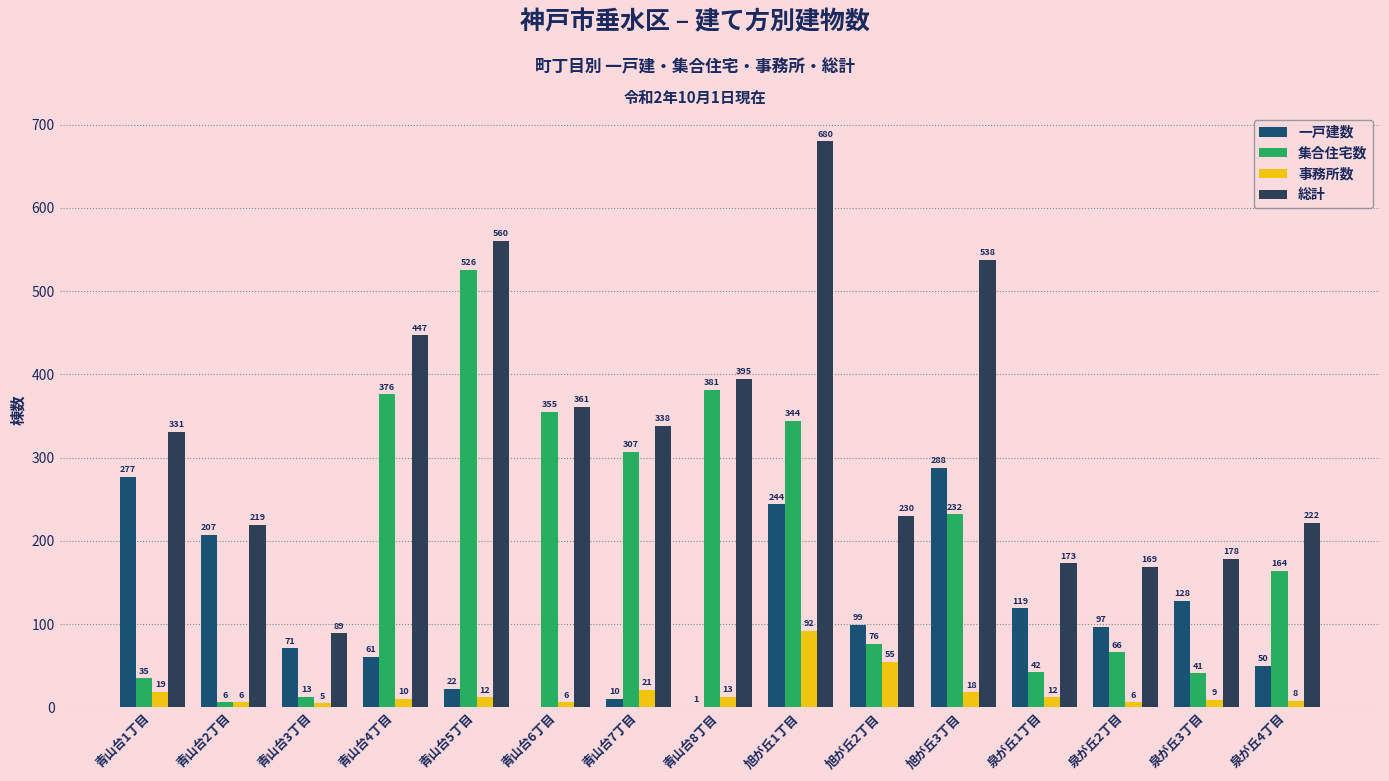

At which label does 集合住宅数 reach its peak?

青山台5丁目